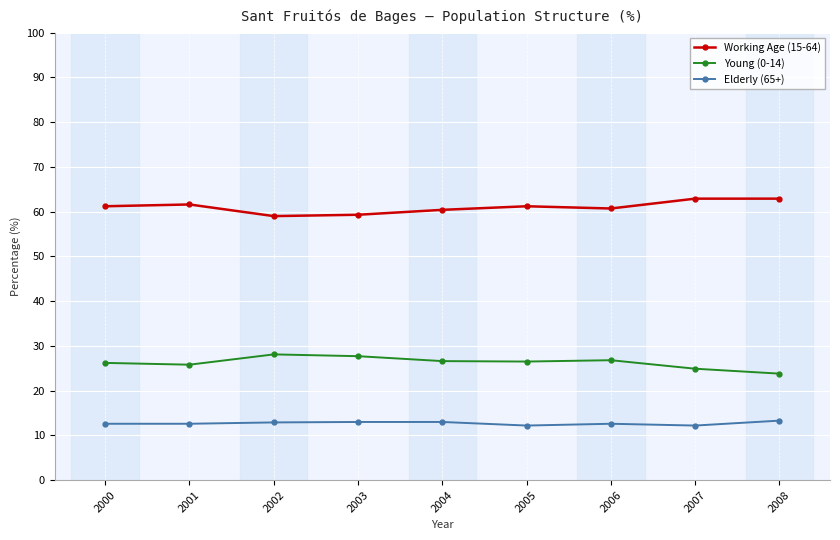

What is the minimum value for Elderly (65+)?

12.2